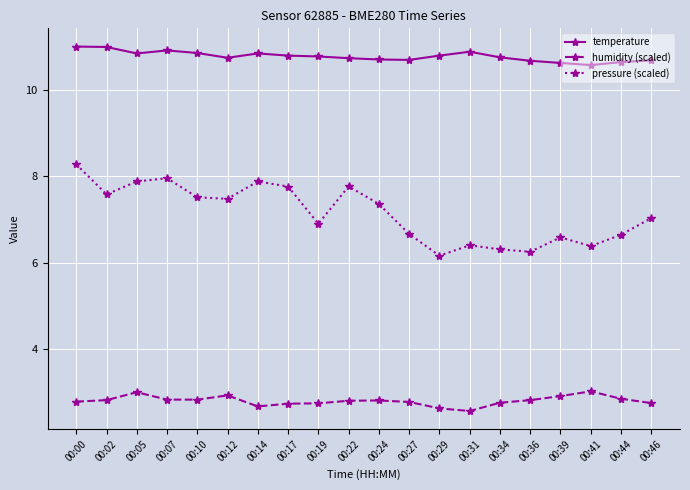

What are all the series names shown in the legend?

temperature, humidity (scaled), pressure (scaled)